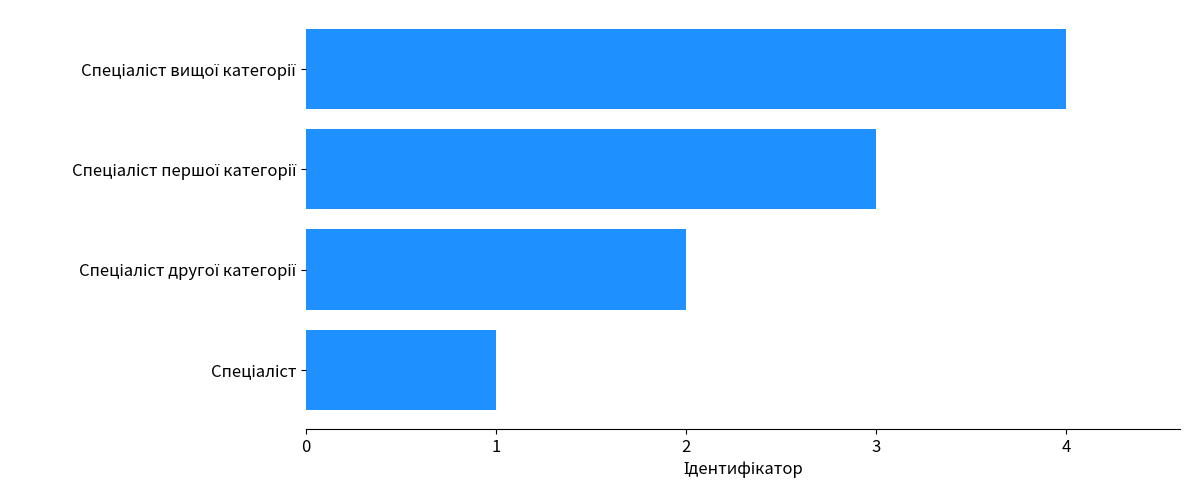

What is the maximum value shown in the chart?

4